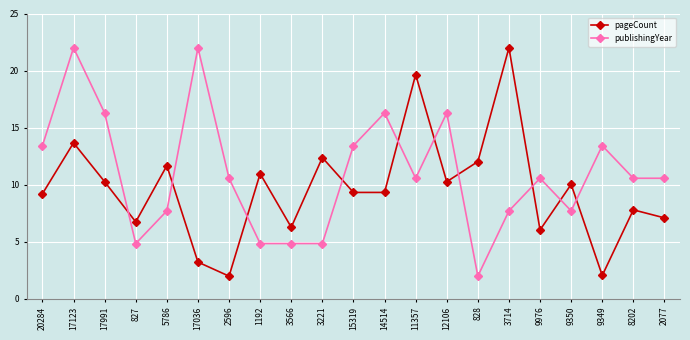

Is the value of pageCount at 3566 greater than the value of publishingYear at 5786?

No